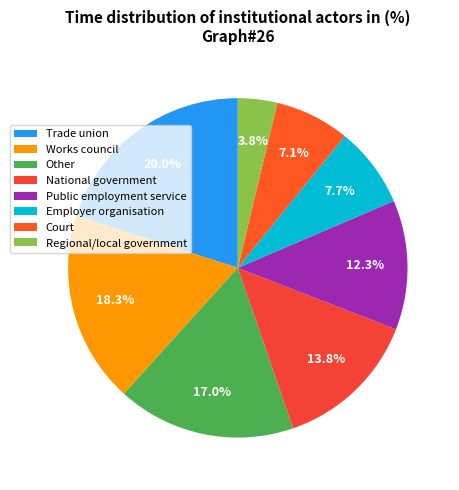

How many segments does this pie chart have?

8